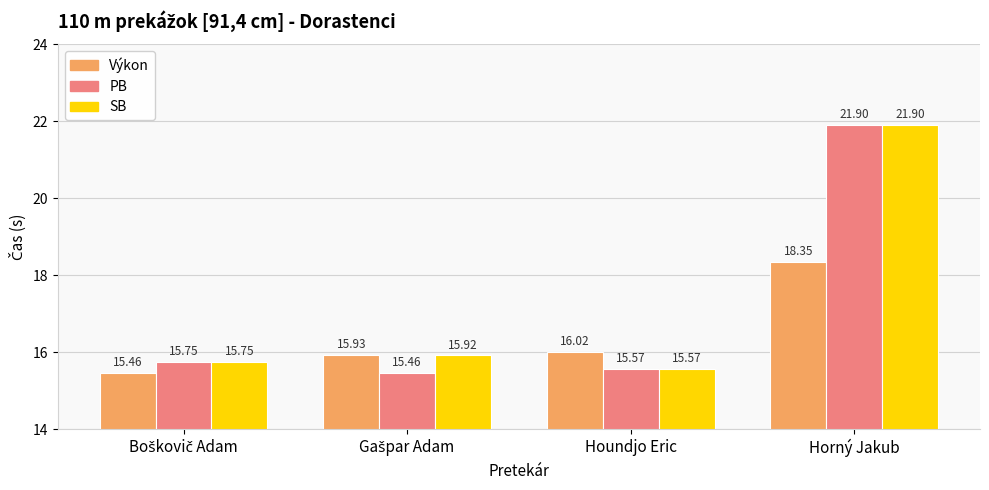

At how many categories does at least one series exceed 20?

1